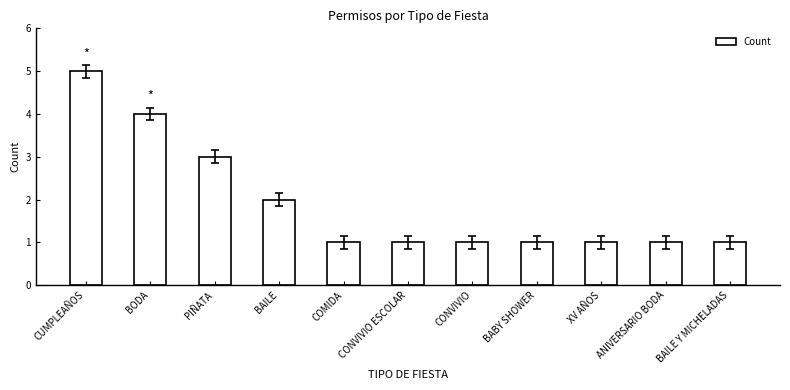

What is the value of the 1st bar from the left?

5